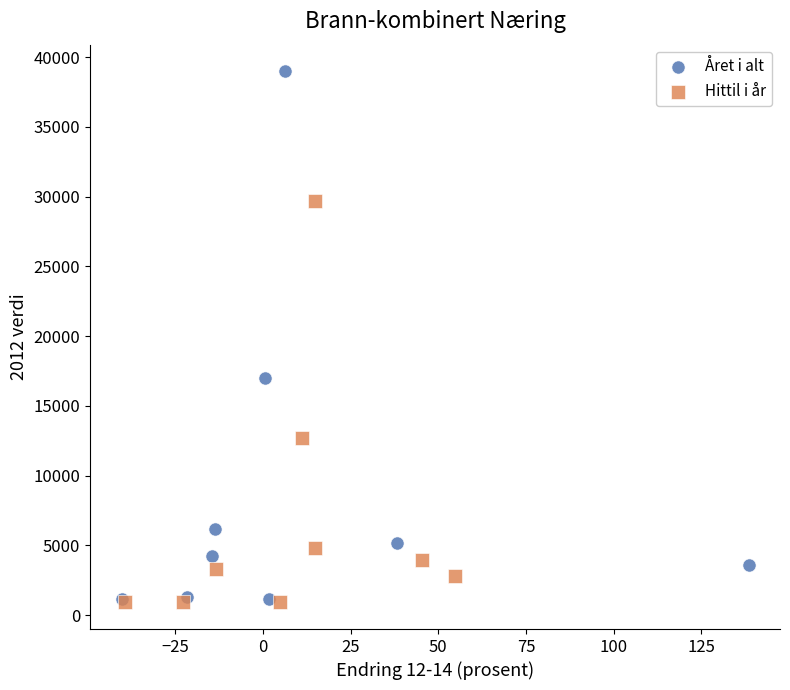

Which series has the widest spread of Y values?

Året i alt